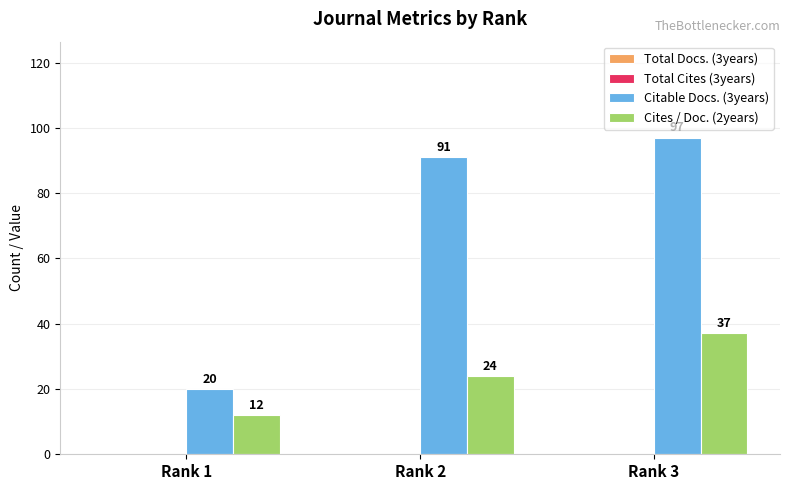

Count the number of categories in the chart.

3